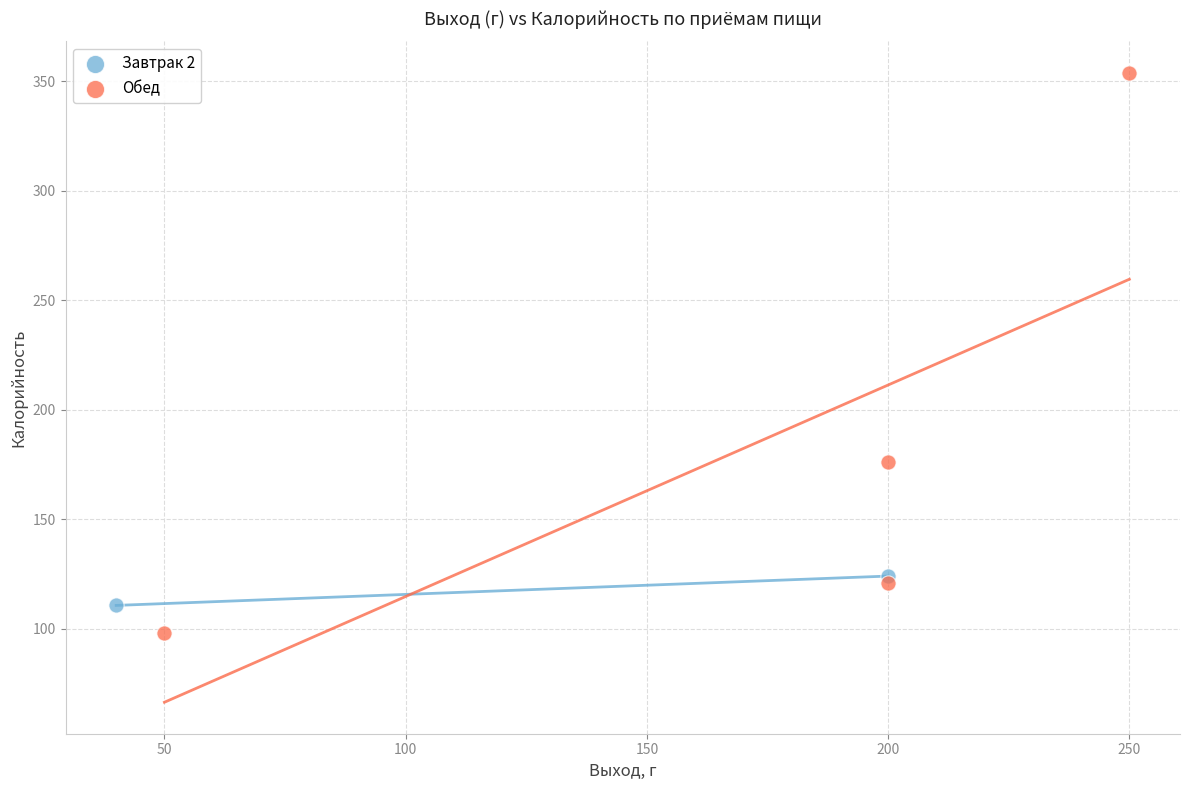

What are all the series names shown in the legend?

Завтрак 2, Обед